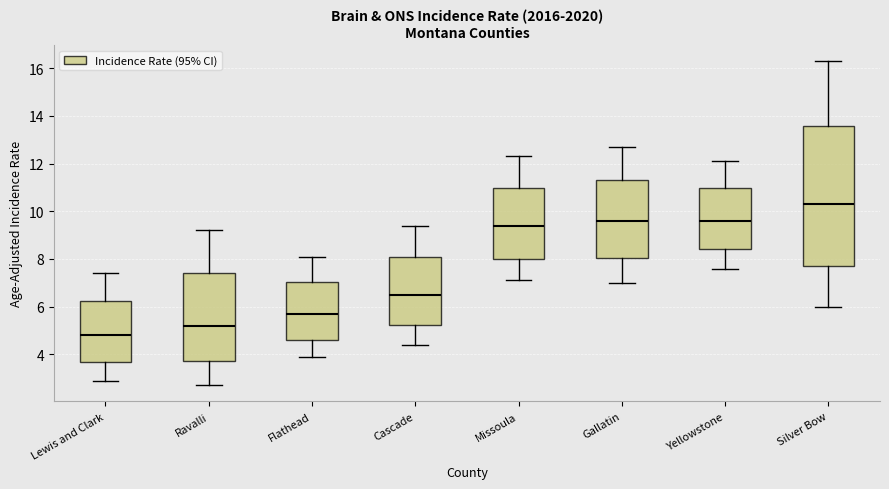

Where does the lower whisker of the box for Yellowstone end on the y-axis? The values are not printed on the chart, so give them approximately, as read against the axis.

7.6